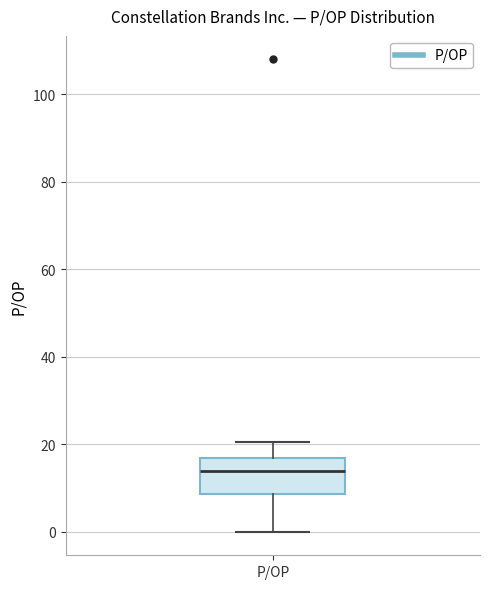

Transcribe this box plot: give where the median line is, the range the box spans, and where the two whiskers end, as read against the y-axis. The values are not printed on the chart, so give them approximately, as read against the axis.

median 14, box 8 to 16, whiskers 0 to 20